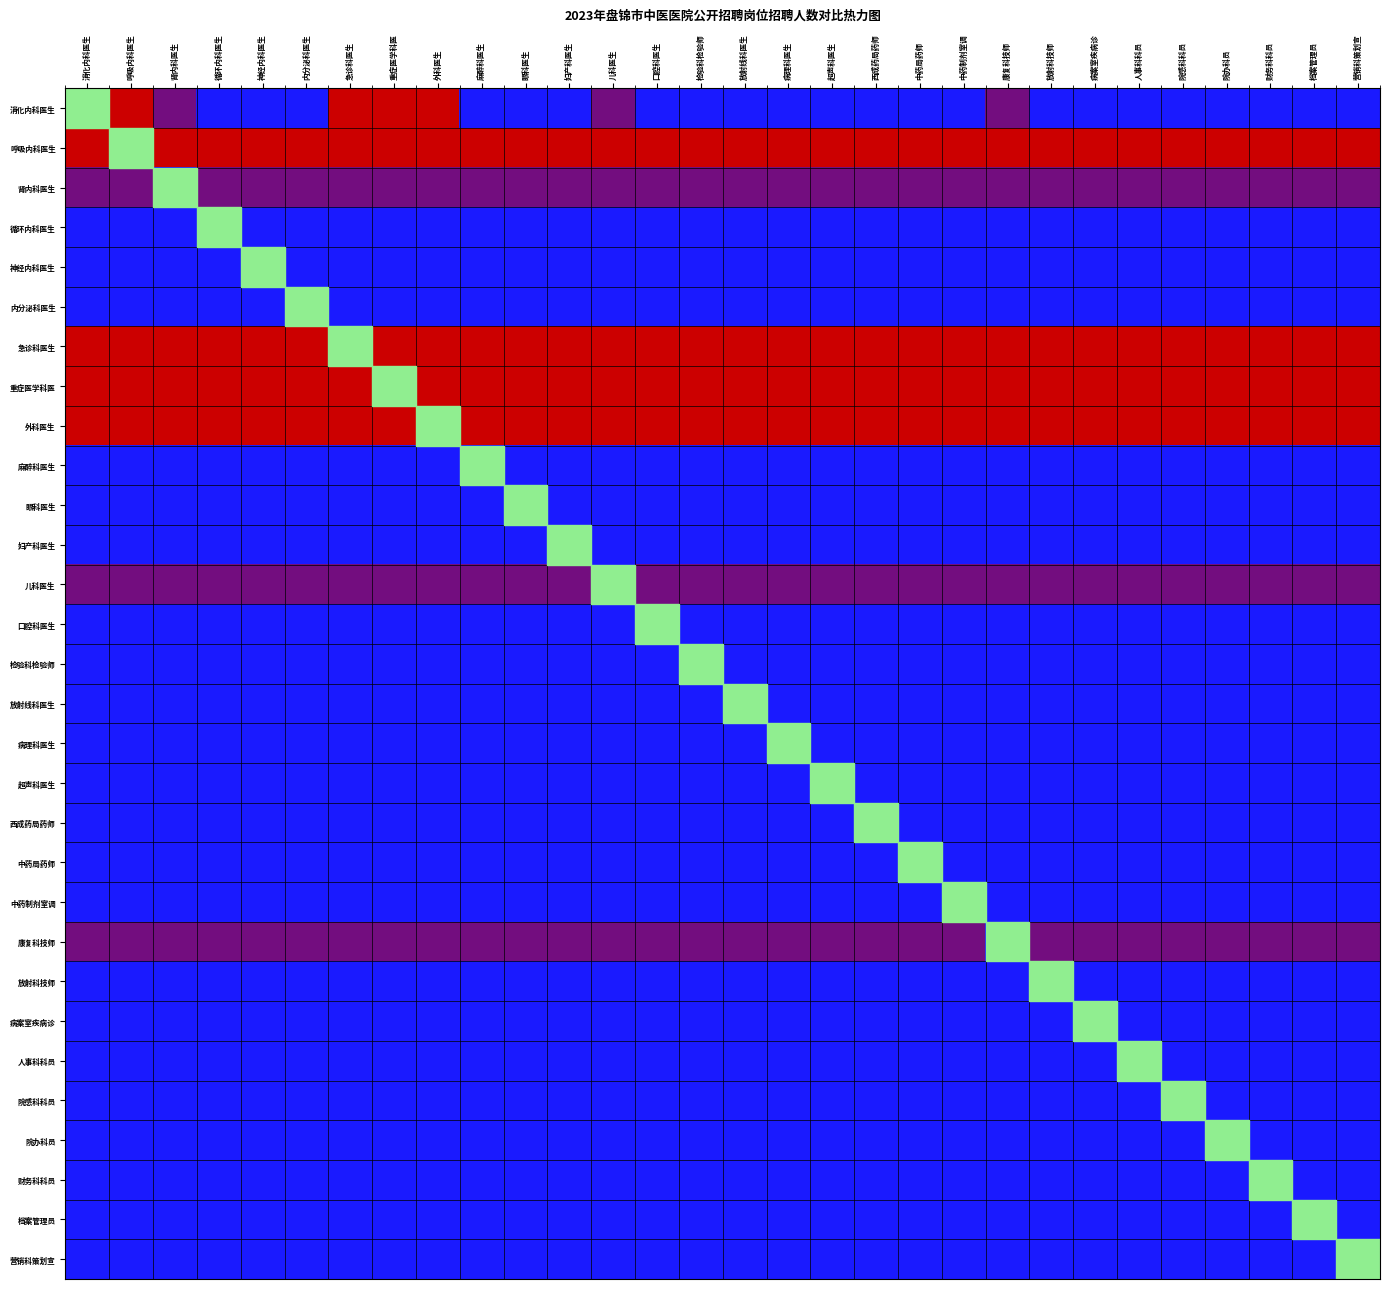

How many data points does each series have?

30